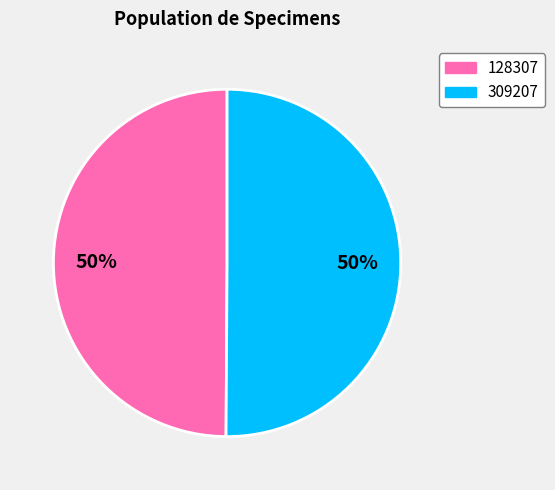

What is the ratio of the value at 128307 to the value at 309207?

1.0